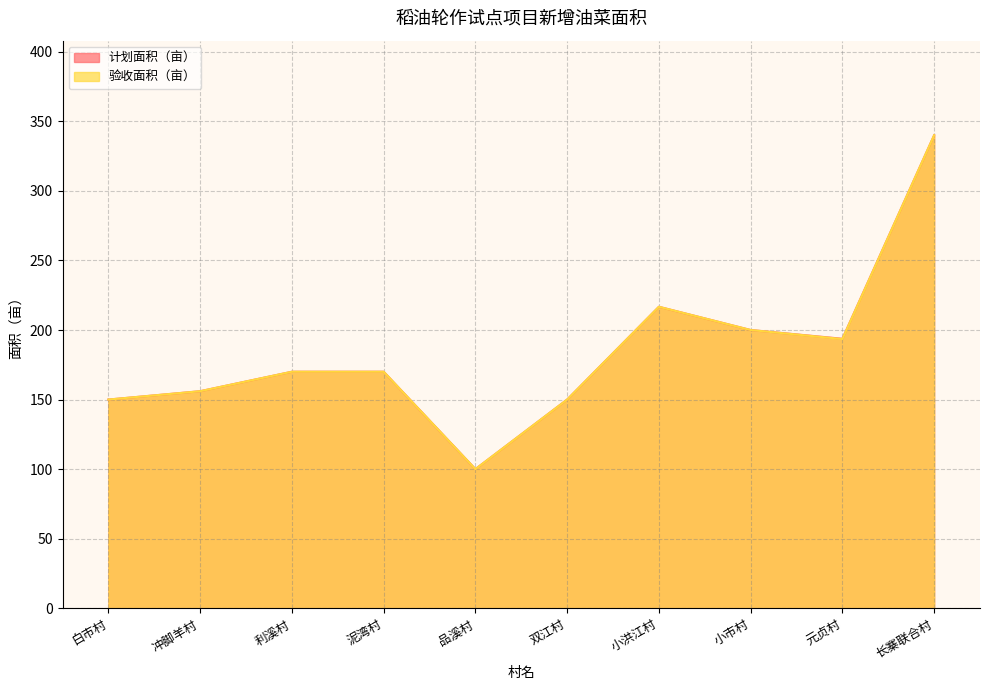

Is it true that 验收面积（亩） equals 150.0 at 双江村?

True